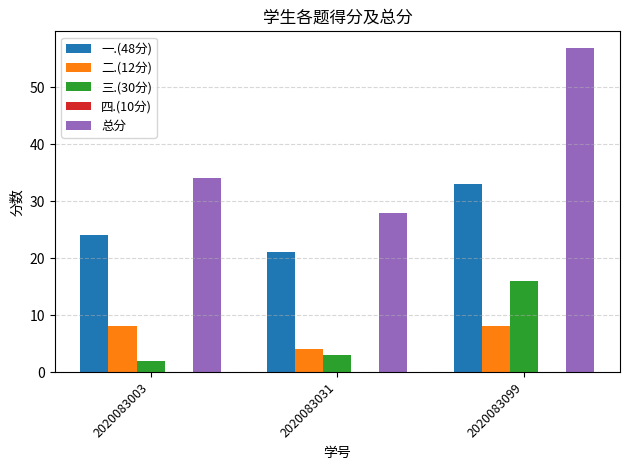

What is the total value across all series at 2020083003?

68